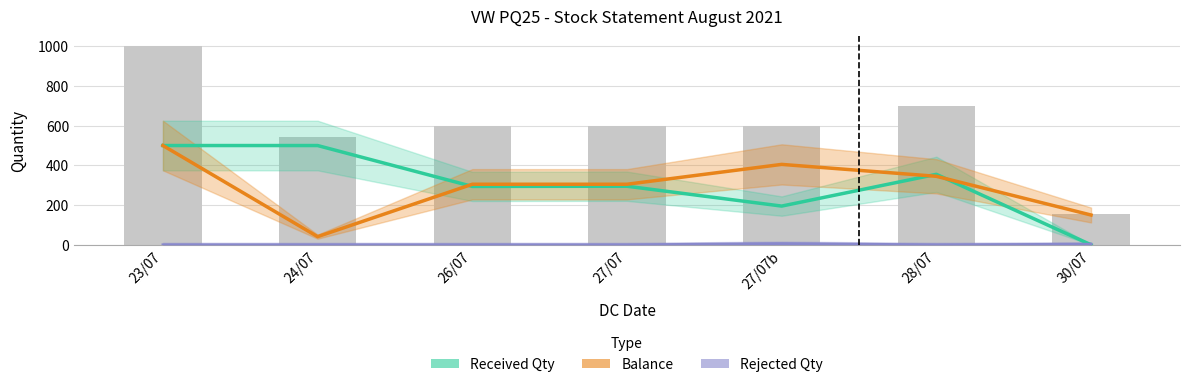

Between 23/07 and 27/07, which is larger?

23/07